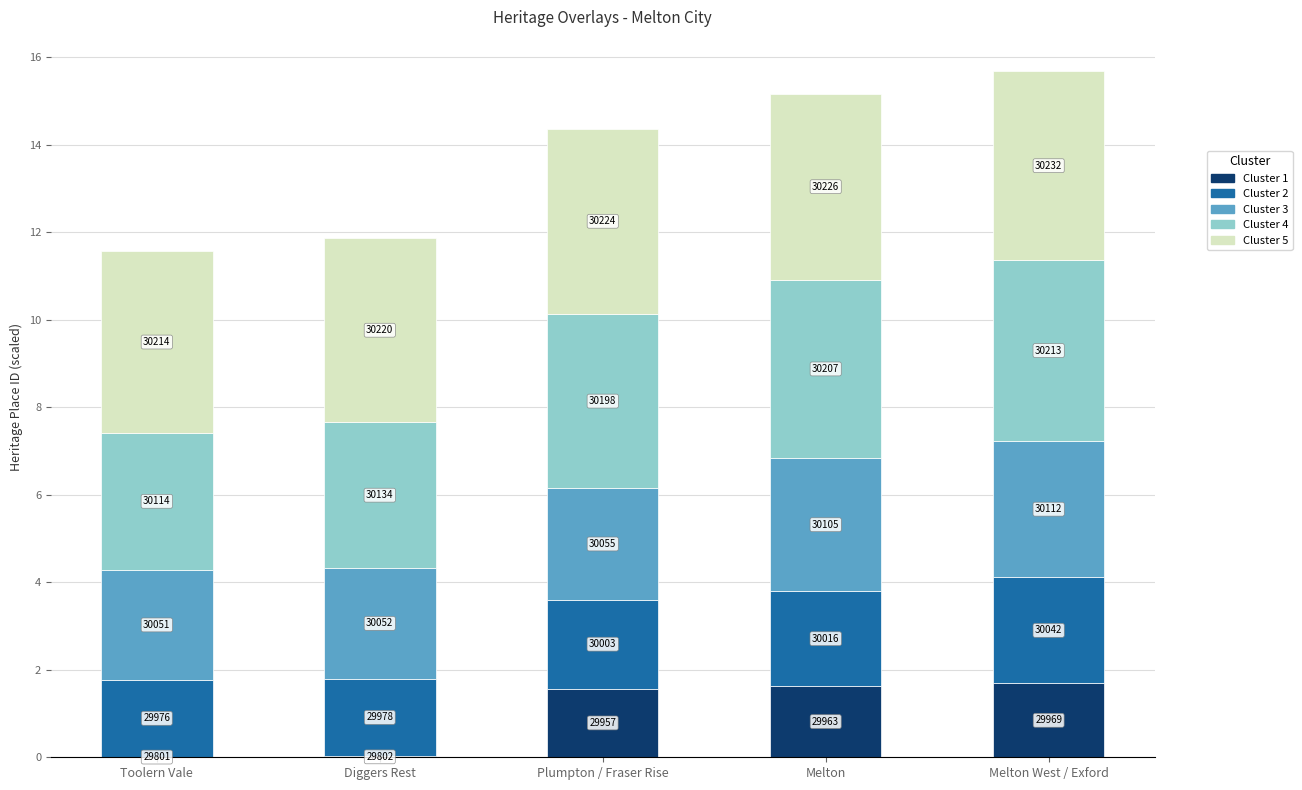

Are the bars grouped side by side (vs. stacked)?

No